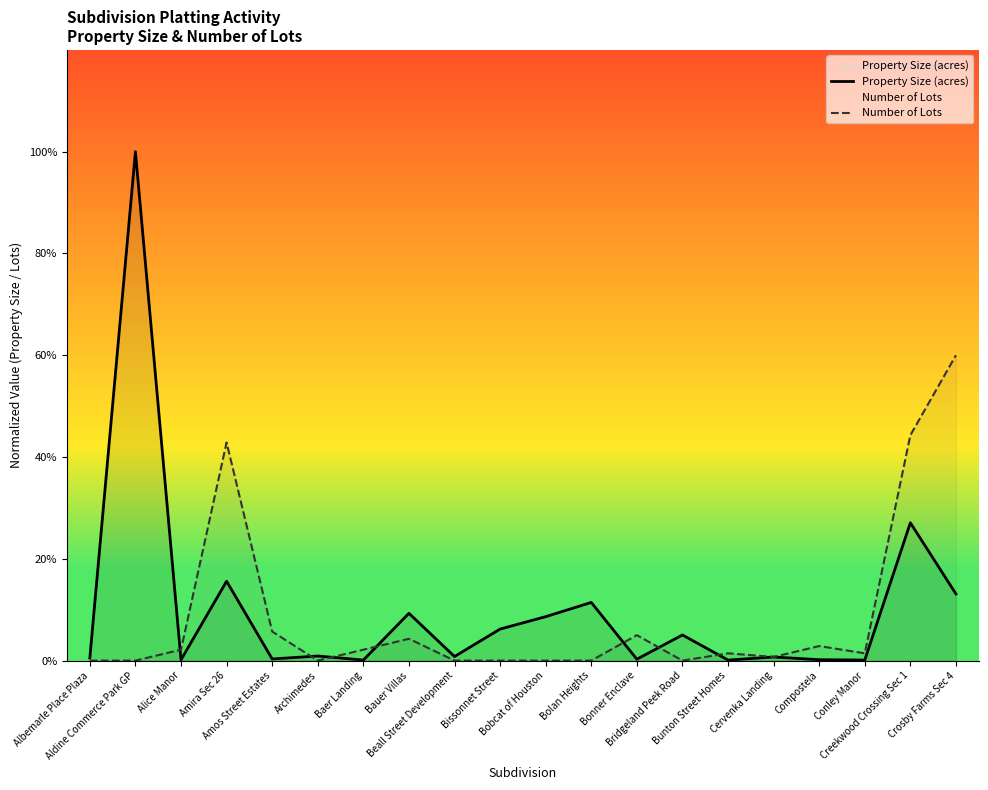

Rank the series by their maximum value, from highest to lowest.

Property Size (acres), Number of Lots